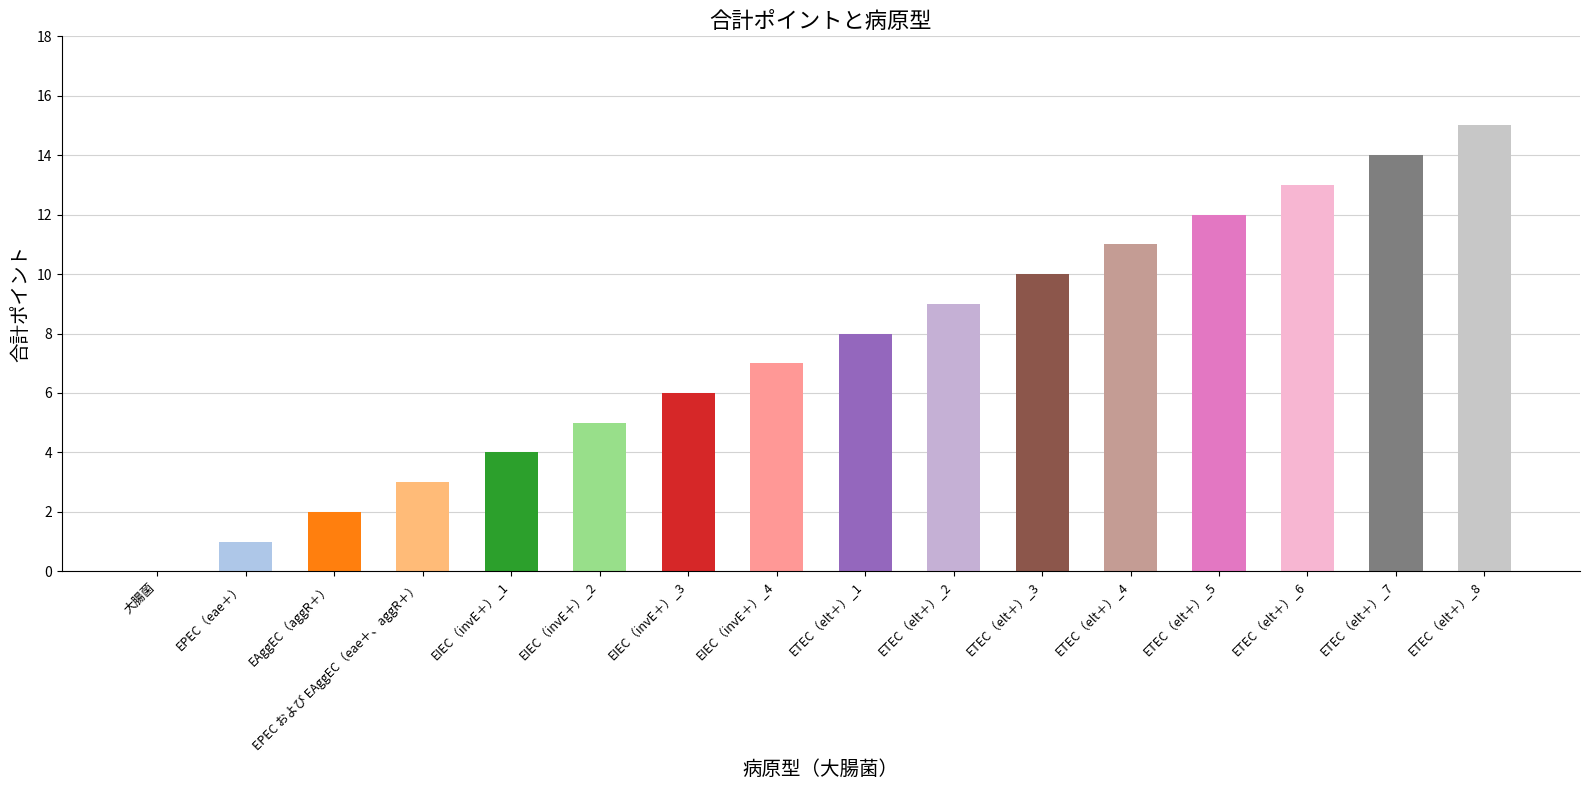

Which has a higher value, 大腸菌 or EAggEC（aggR＋）?

EAggEC（aggR＋）